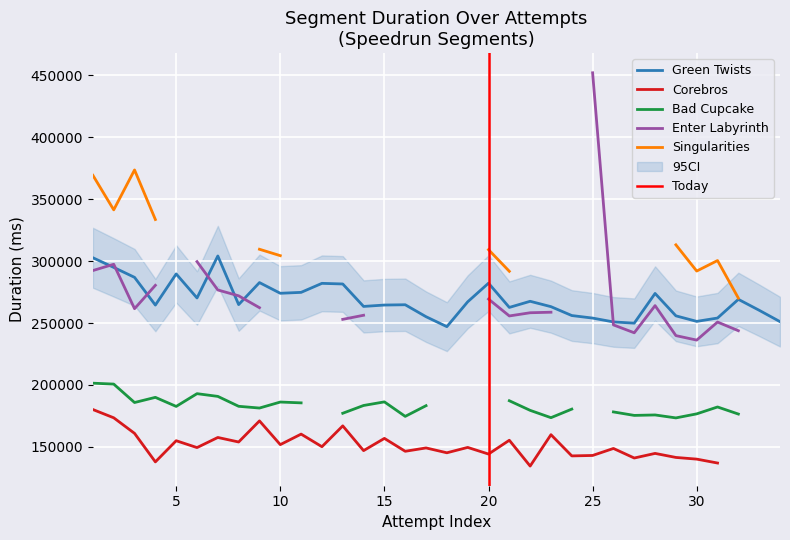

In Corebros, how many points are lower than both neighbors (excluding endpoints)?

12